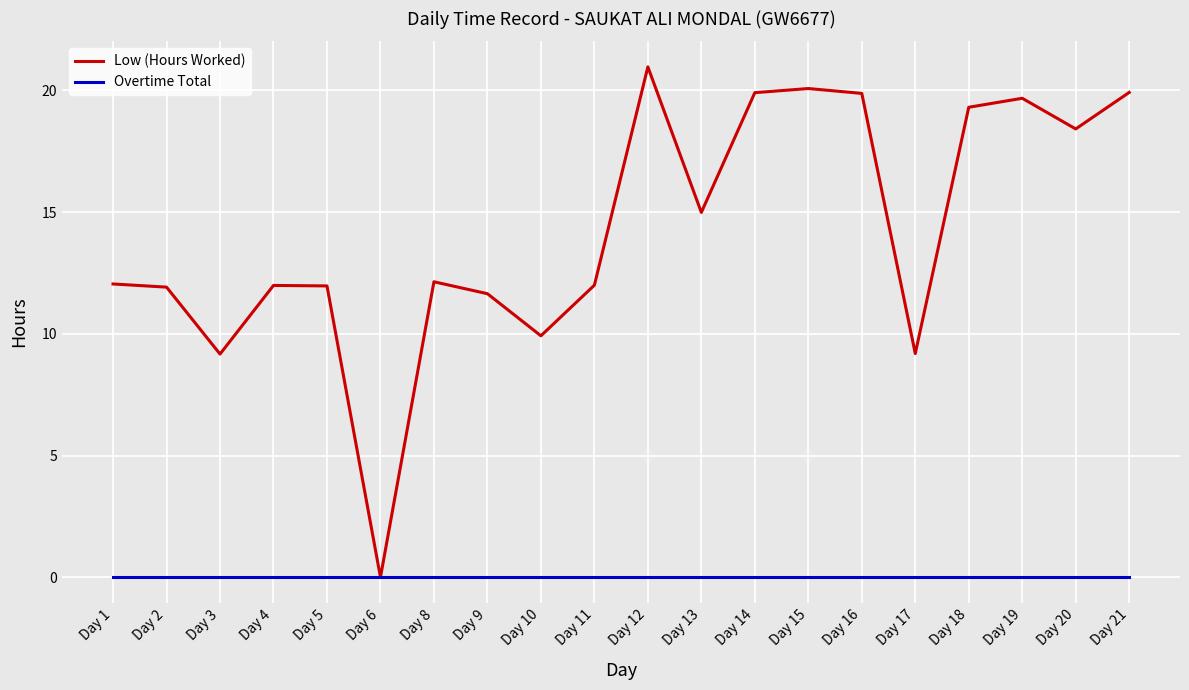

Which series has the widest spread of values?

Low (Hours Worked)